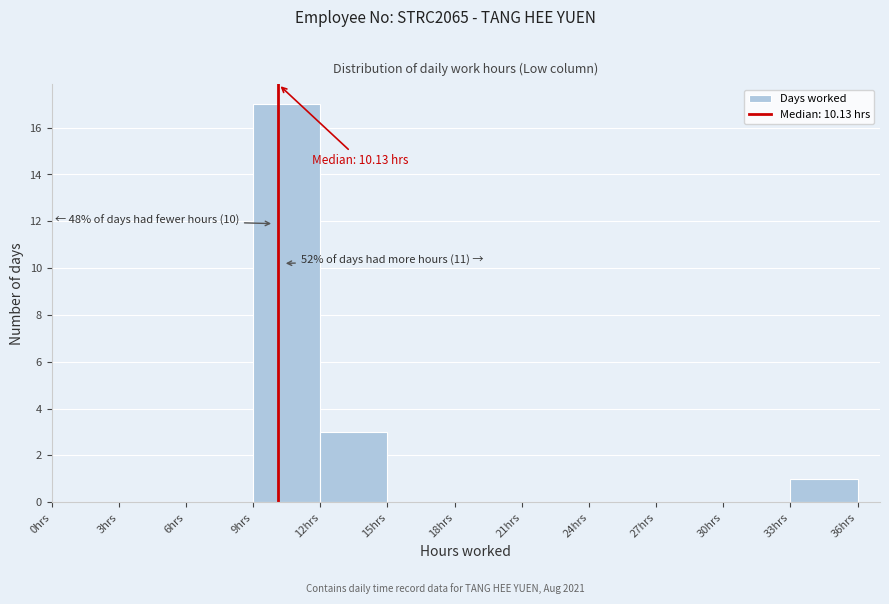

Over which range of the x-axis is the bar tallest?

9 to 12